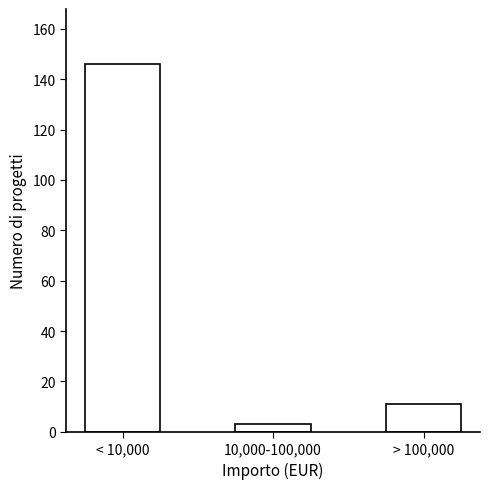

Reading left to right, list all the values displayed in this chart.

< 10,000=146	10,000-100,000=3	> 100,000=11